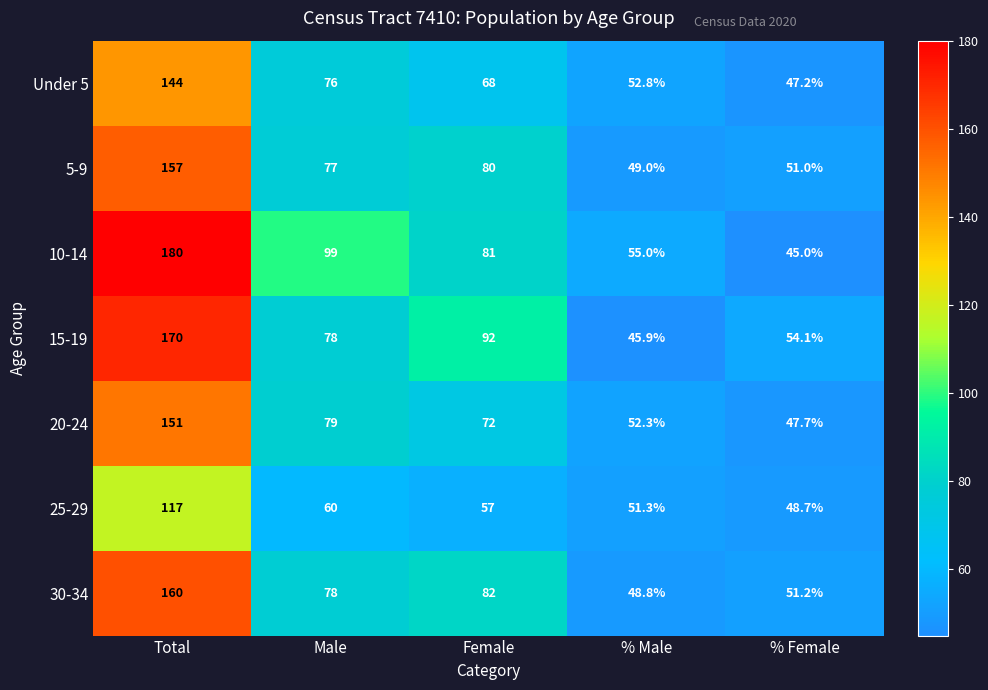

Which label corresponds to the largest value in the chart?

Total